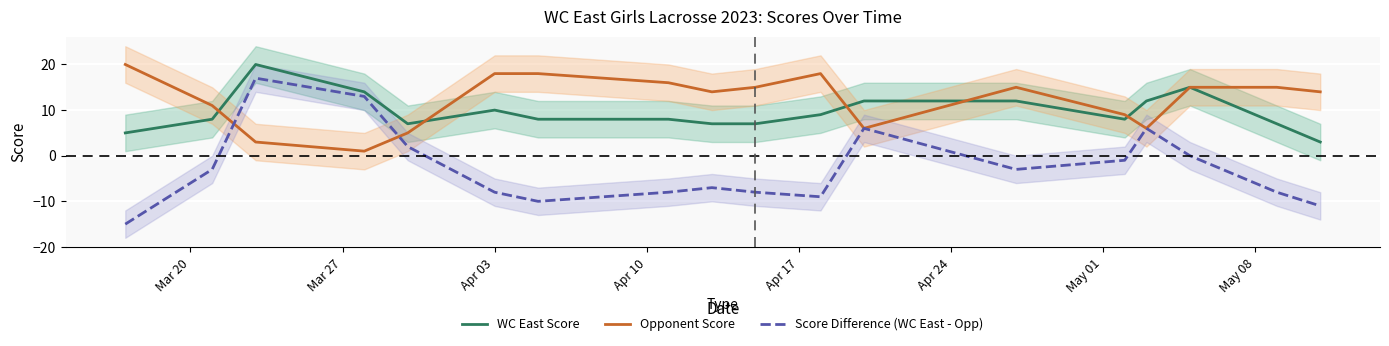

What is the maximum value for Score Difference (WC East - Opp)?

17